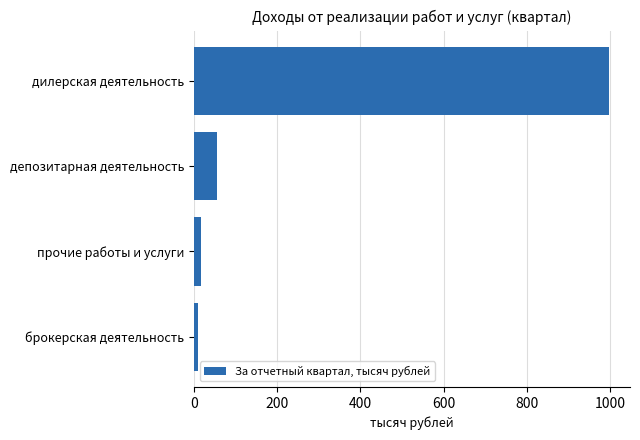

What is the sum of all values?

1079.0